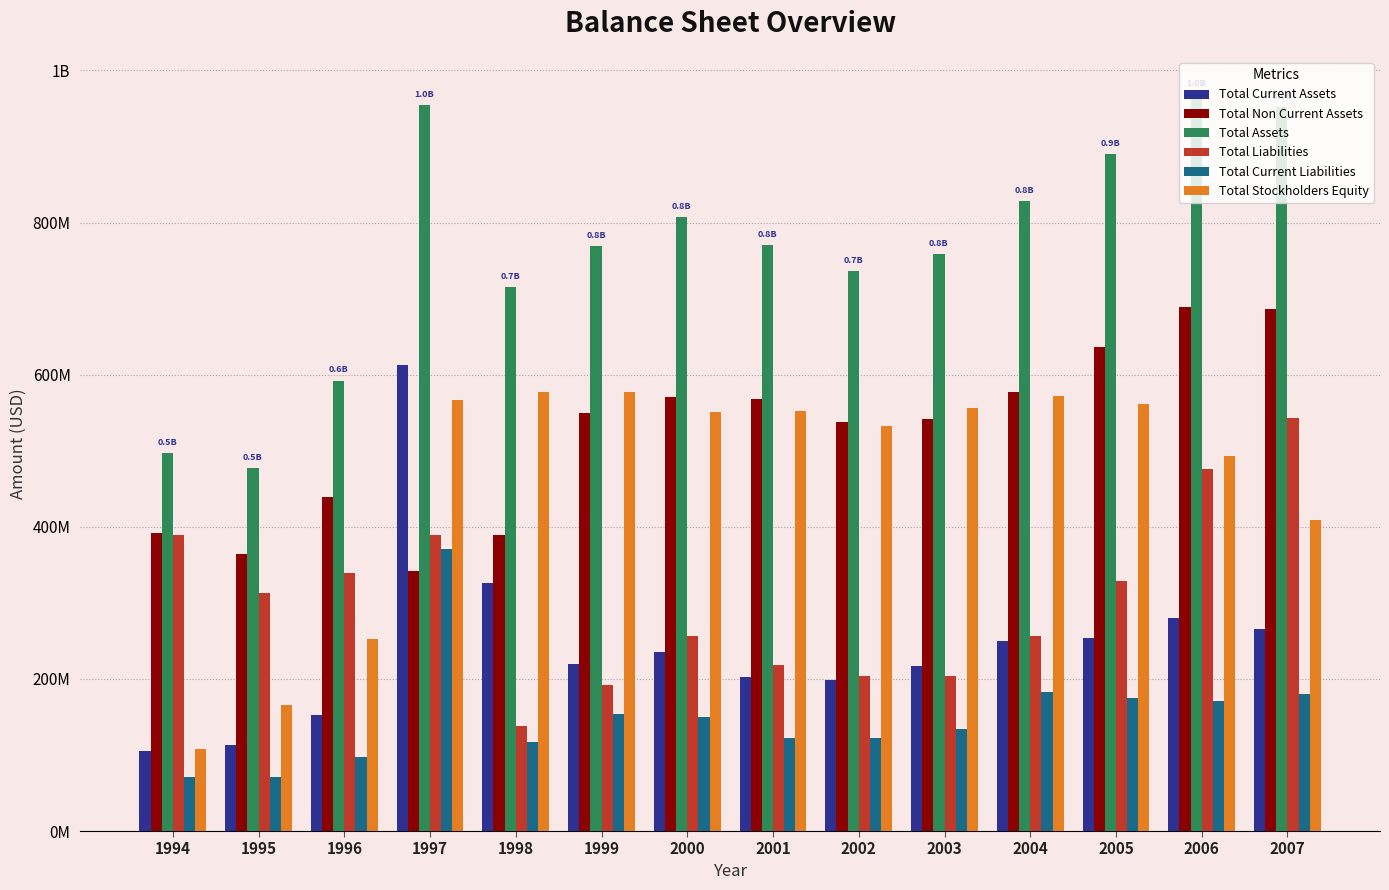

What is the sum of all Total Liabilities values?

4246.7